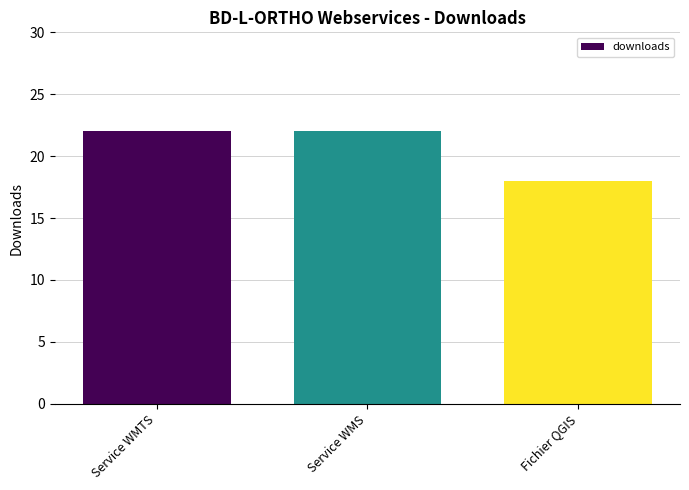

The chart shows a value of 37 at Service WMTS. True or false?

False